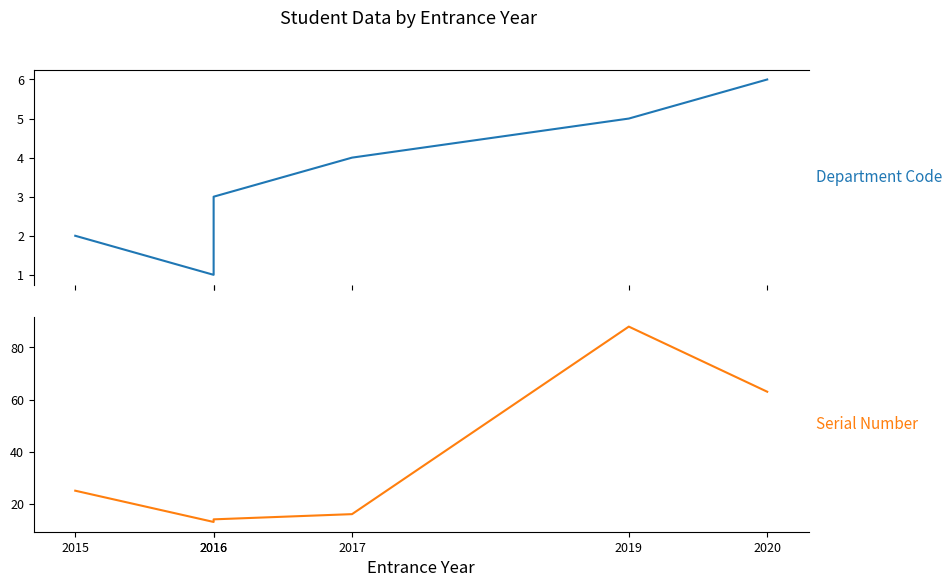

What is the difference between the second highest and second lowest values in the Department Code series?

3